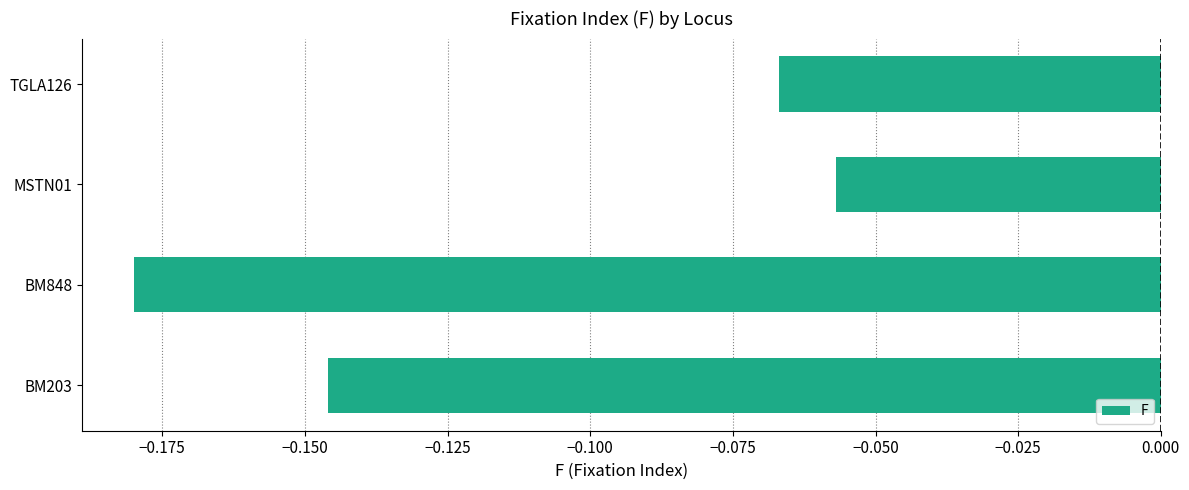

What is the difference between the maximum and second lowest values?

0.1